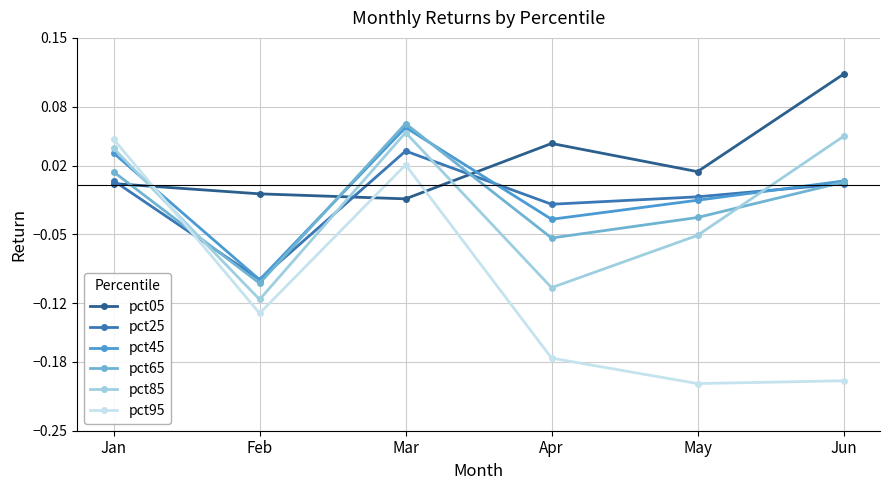

At Apr, list the series in order from largest to smallest.

pct05, pct25, pct45, pct65, pct85, pct95